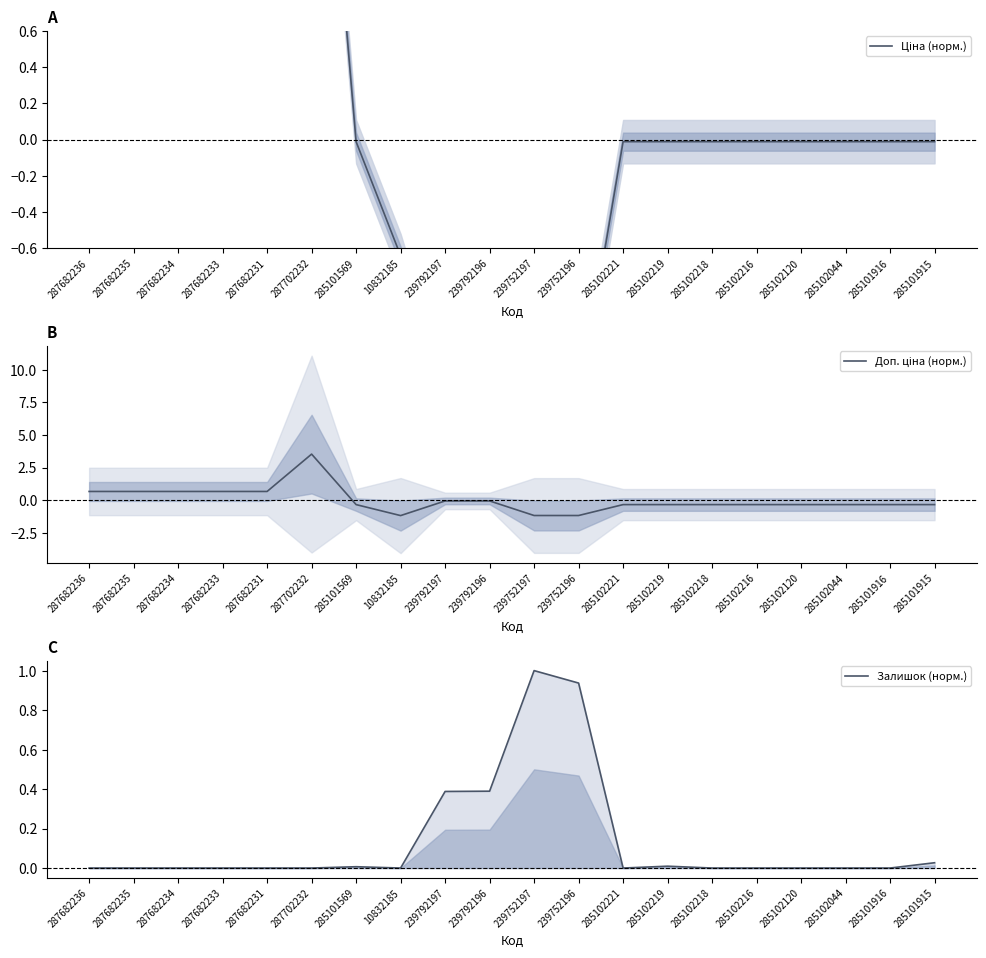

Is it true that Залишок (норм.) equals 0.9 at 239752196?

True